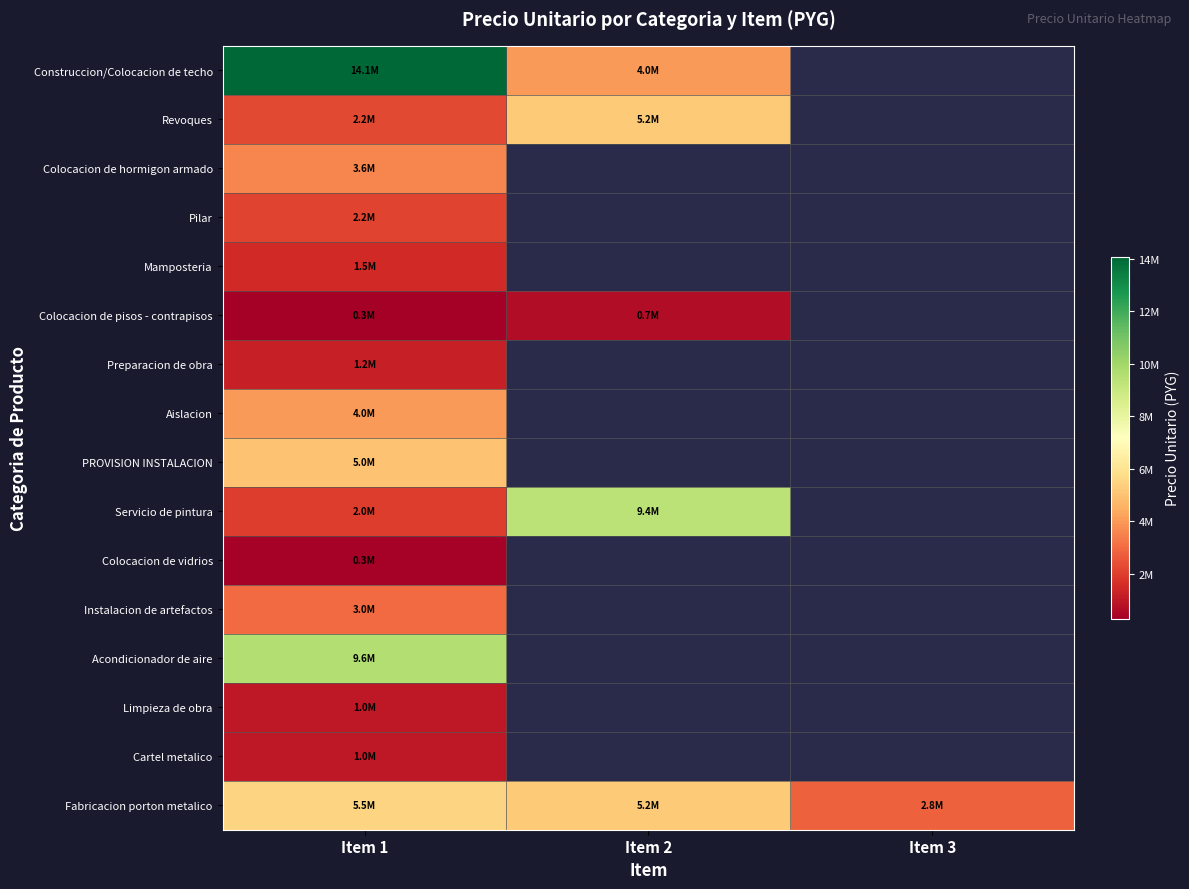

At which category is the sum across all series the highest?

Item 1